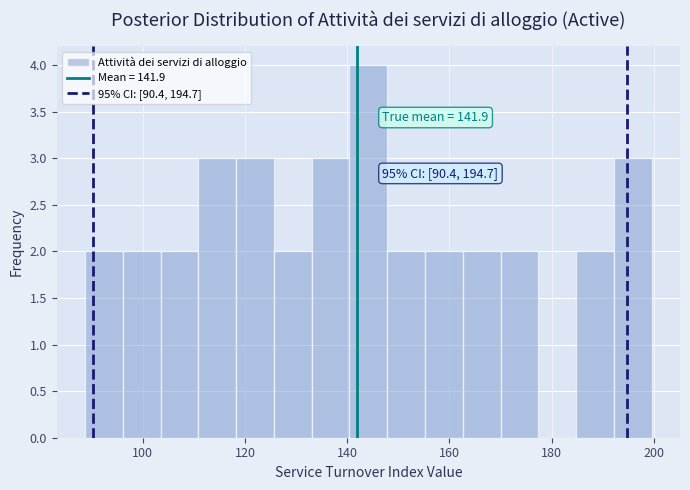

Read against the x-axis, roughly where is the centre of the tallest bar?

144